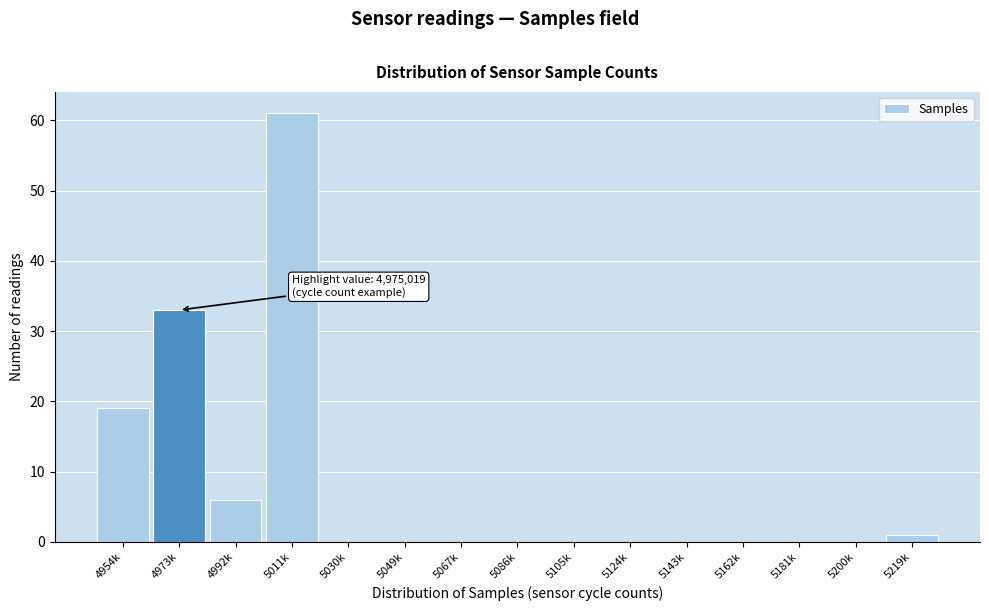

Reading right to left, list all the values displayed in this chart.

5219k=1	5200k=0	5181k=0	5162k=0	5143k=0	5124k=0	5105k=0	5086k=0	5067k=0	5049k=0	5030k=0	5011k=61	4992k=6	4973k=33	4954k=19